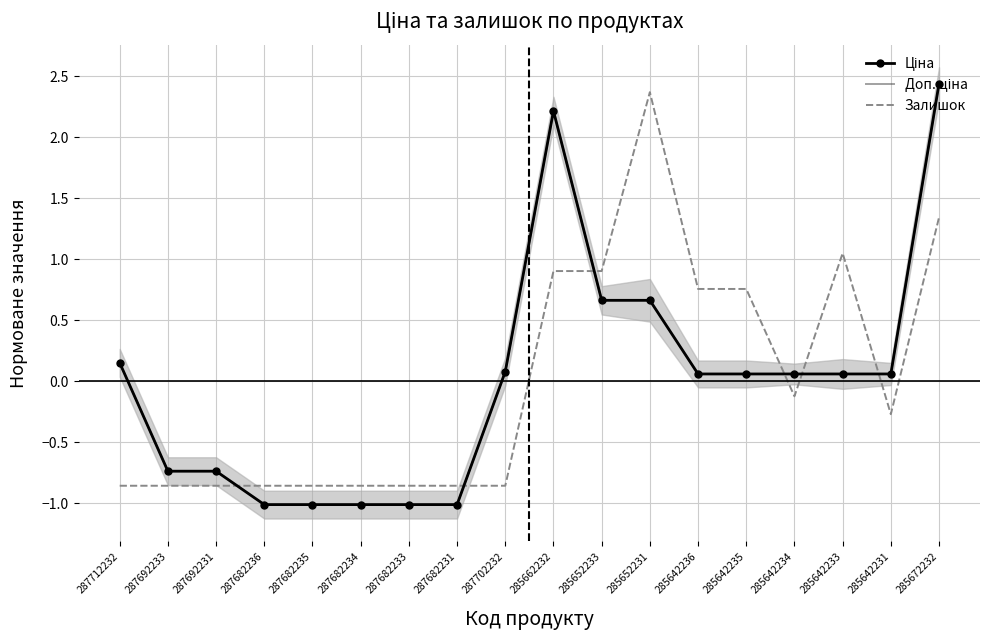

True or false: Доп. ціна has more than 1 interior local peaks.

False